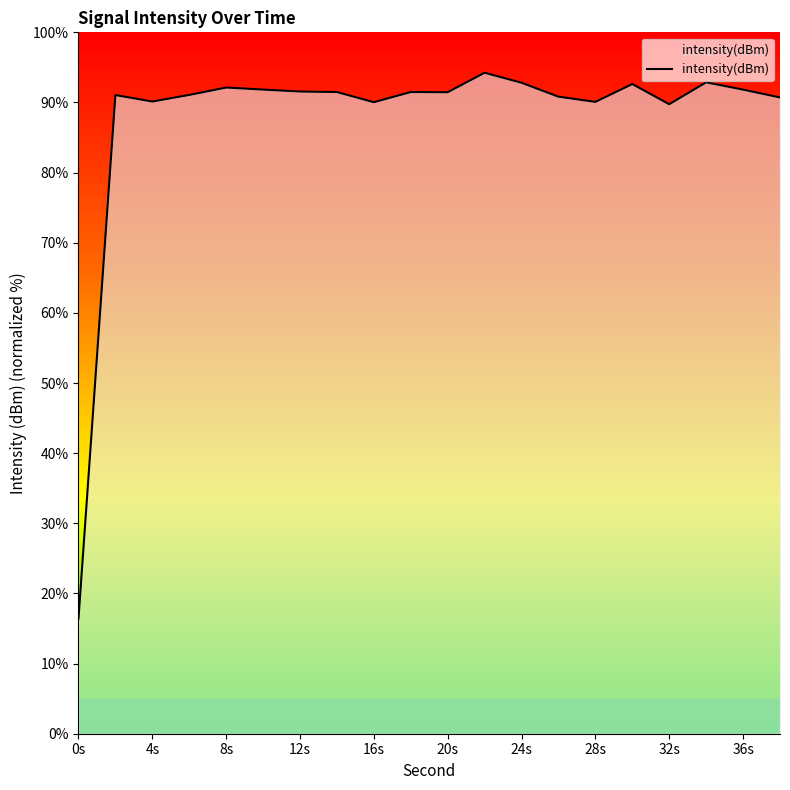

What is the minimum value shown in the chart?

16.4